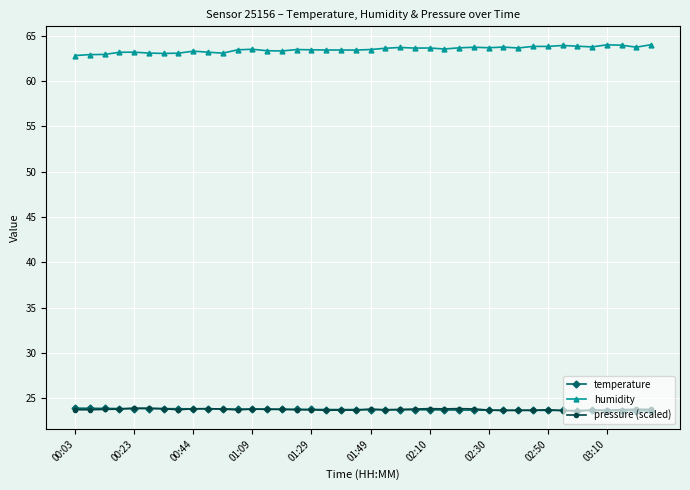

How many data points does each series have?

40